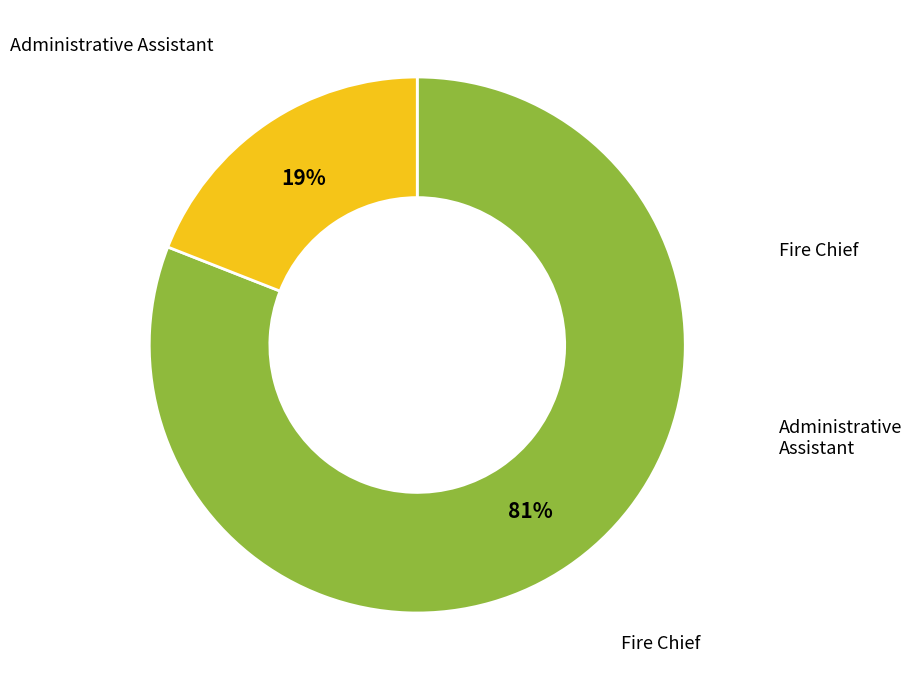

To the nearest percent, what is the difference between the largest and smallest slice percentages?

62%